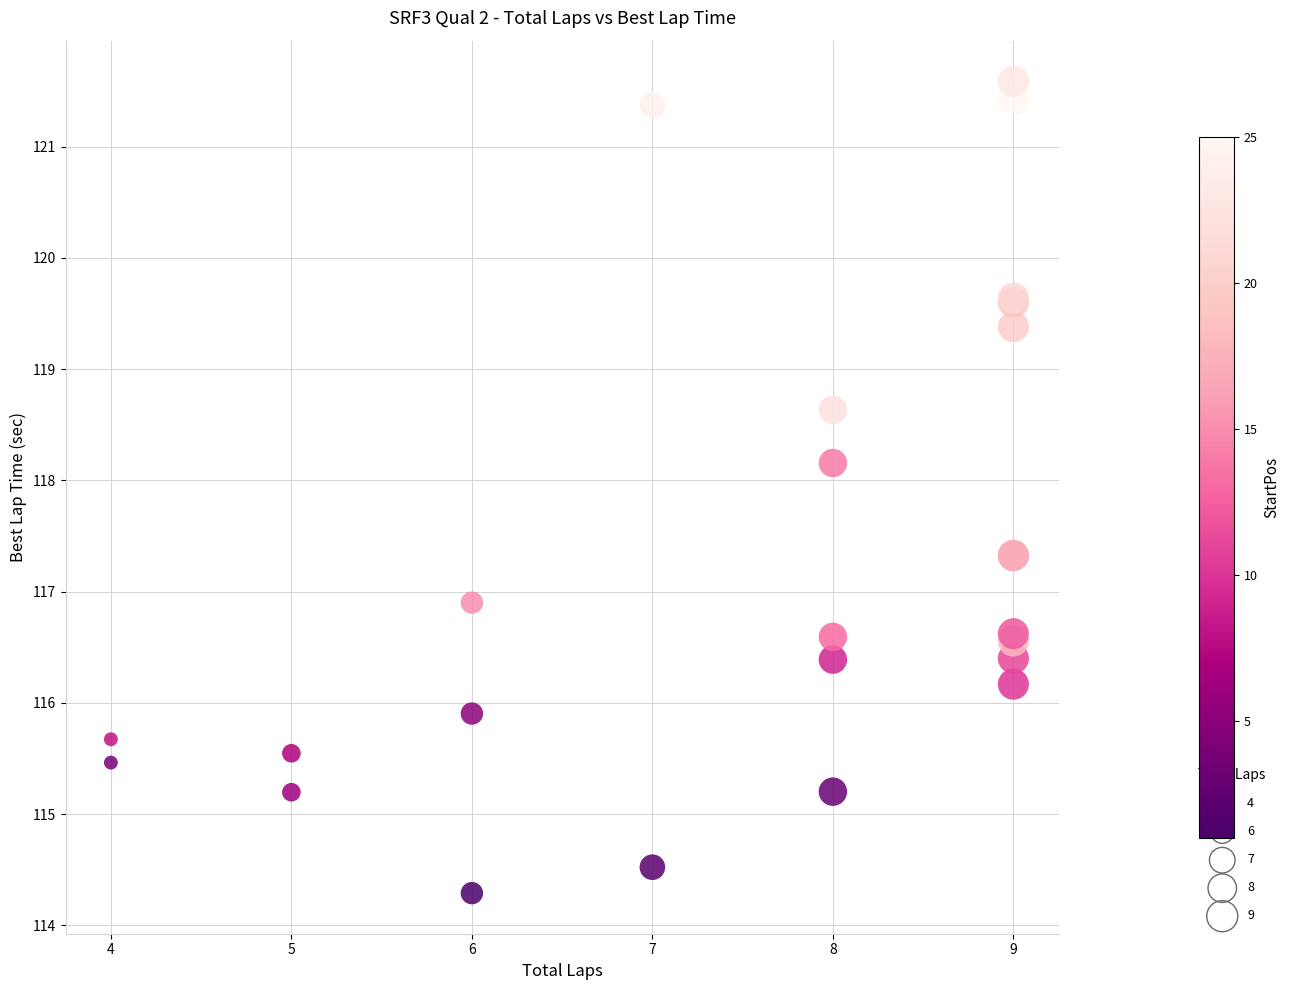

What Y value in the scatter plot is closest to 117?

116.9